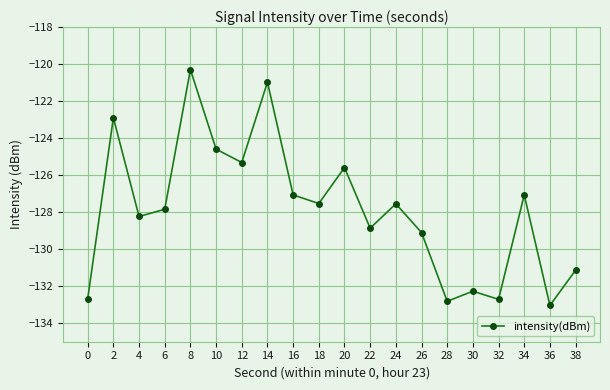

The chart shows a value of -133.0 at 36. True or false?

True